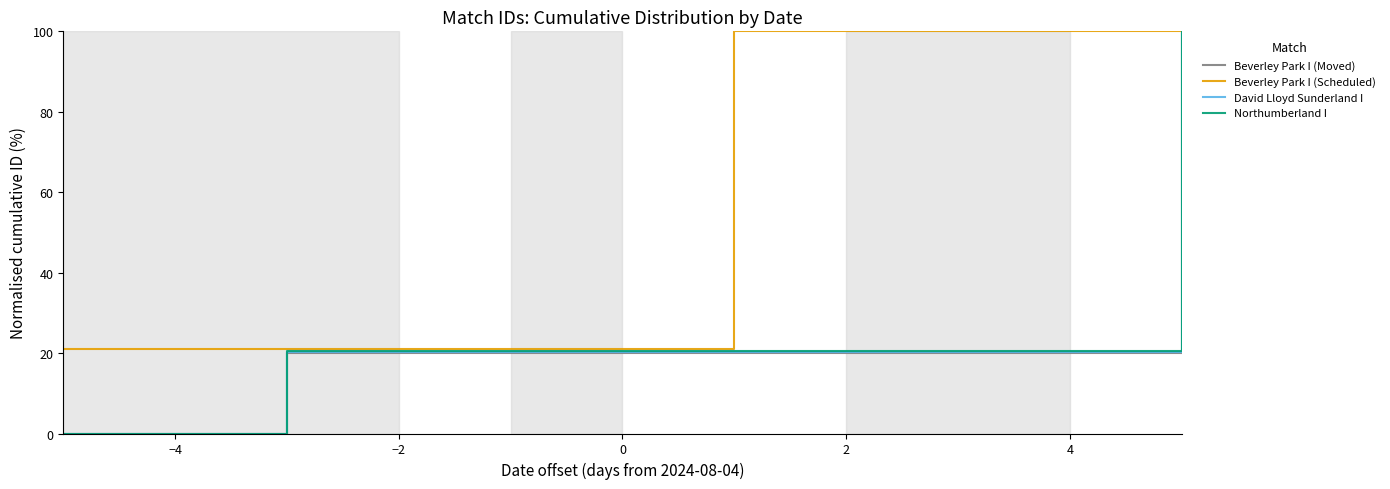

What is the average value of the Beverley Park I (Scheduled) series?

73